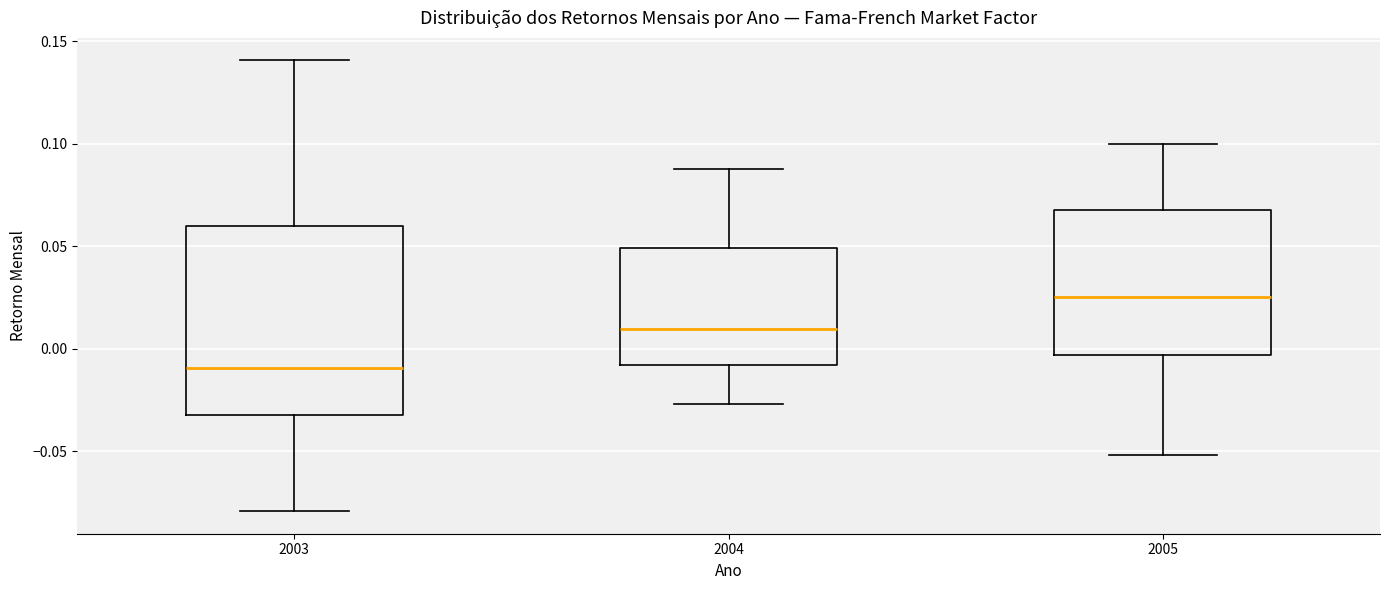

Reading left to right, read every box against the y-axis: the position of its median line, the range the box covers, and the ends of its whiskers. The values are not printed on the chart, so give them approximately, as read against the axis.

2003: median -0.010, box -0.030 to 0.060, whiskers -0.080 to 0.140
2004: median 0.010, box -0.010 to 0.050, whiskers -0.025 to 0.085
2005: median 0.025, box -0.005 to 0.065, whiskers -0.050 to 0.100